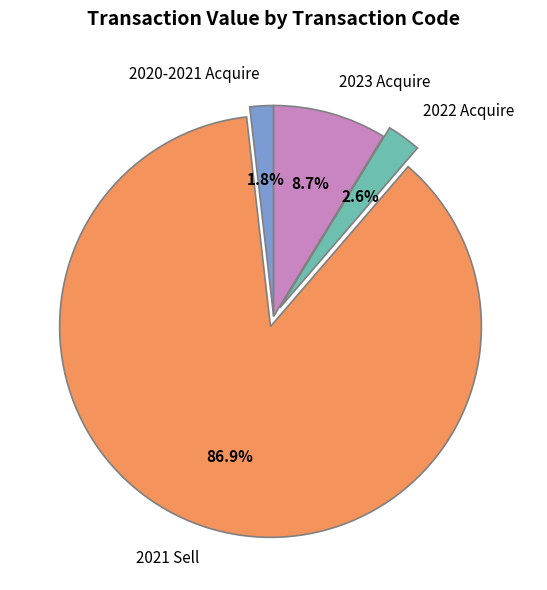

Which slice is the largest?

2021 Sell